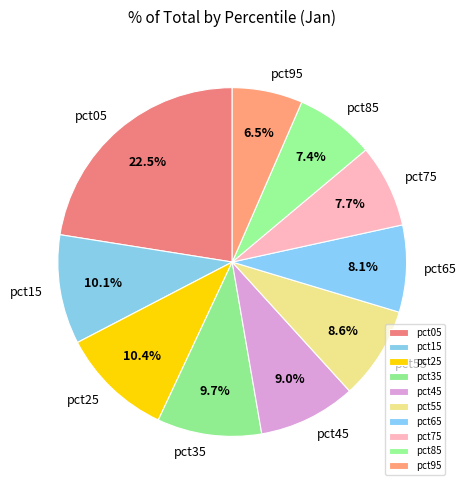

Between pct35 and pct65, which is larger?

pct35